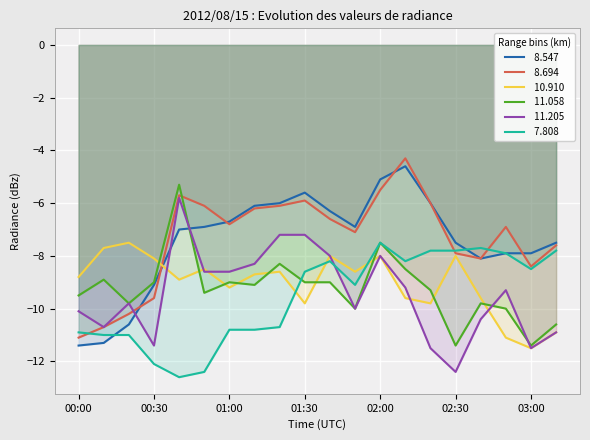

After their last crossing, which series has the higher values:  11.058 or  11.205?

 11.058